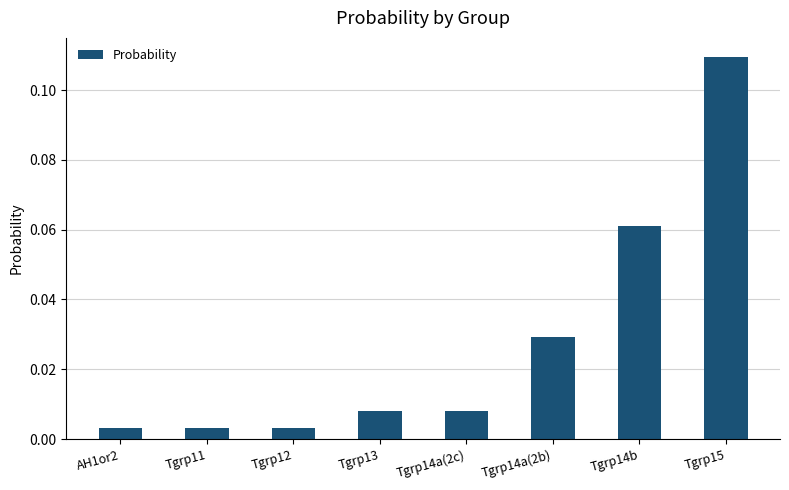

What is the label of the 2nd bar from the right?

Tgrp14b